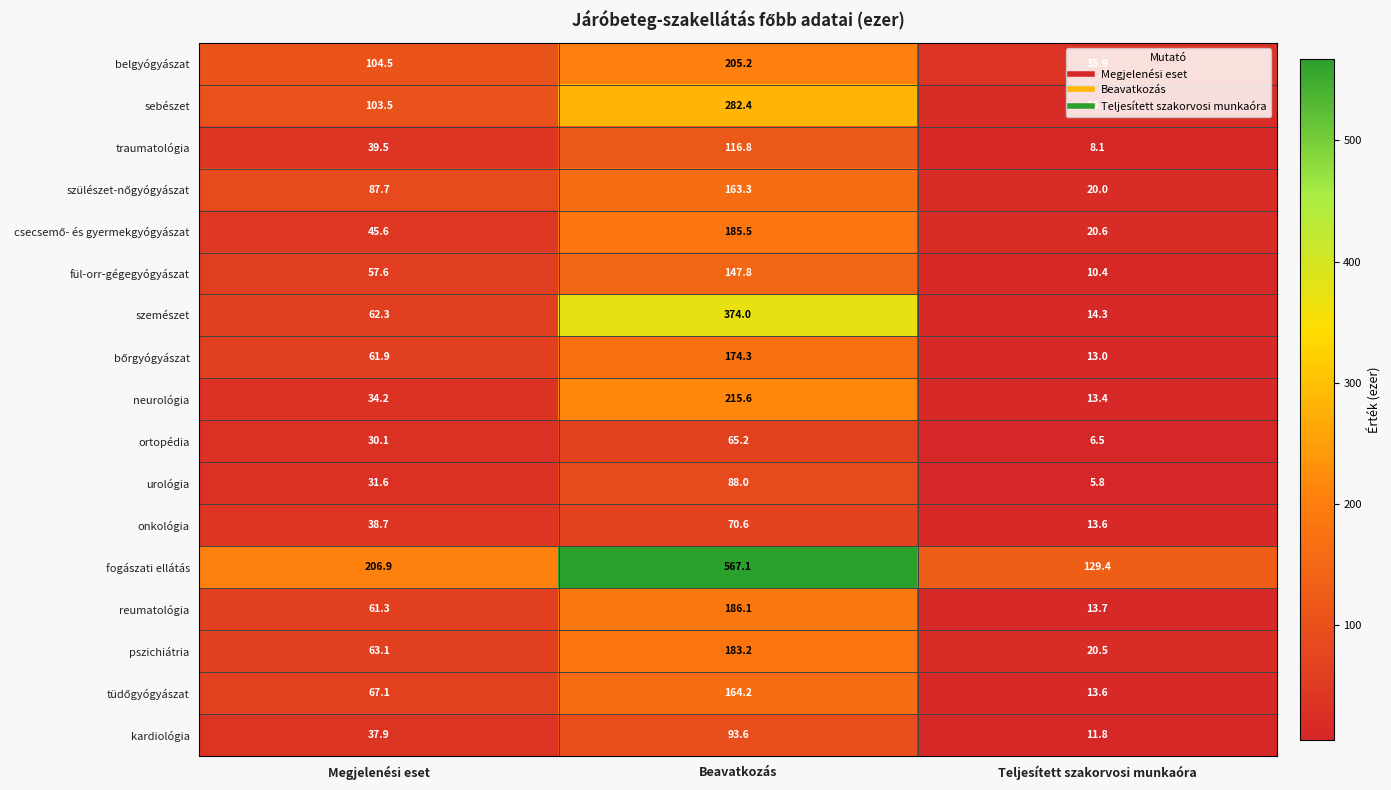

Is it true that traumatológia equals 51.4 at Beavatkozás?

False